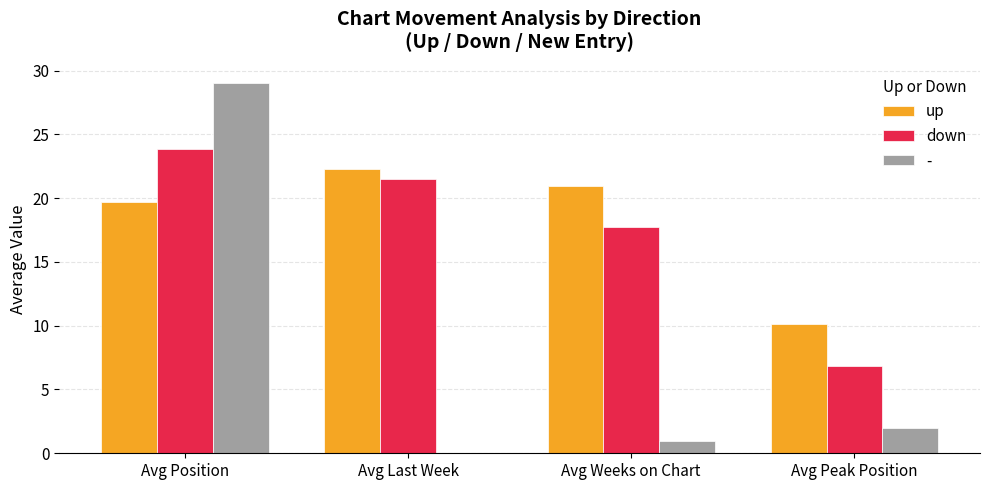

At which label is - closest to 14?

Avg Peak Position